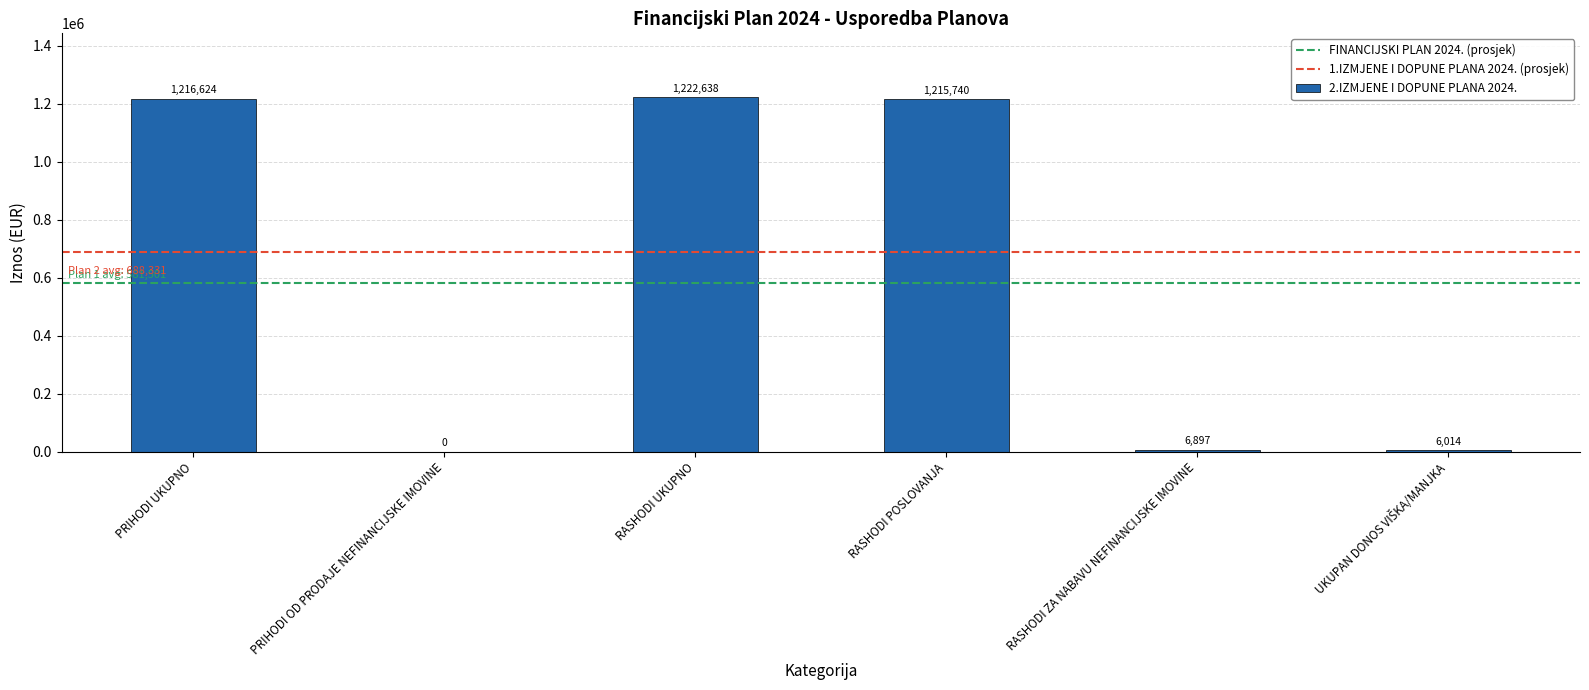

At which category does the chart reach its peak across all series?

RASHODI UKUPNO